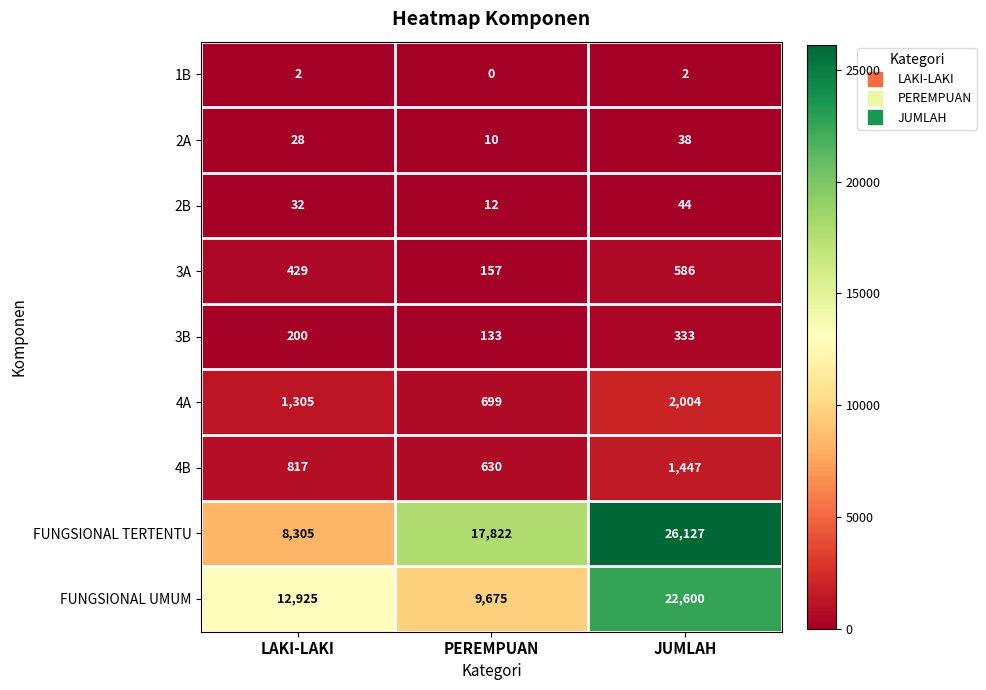

The 4A series shows 1101 at PEREMPUAN. True or false?

False